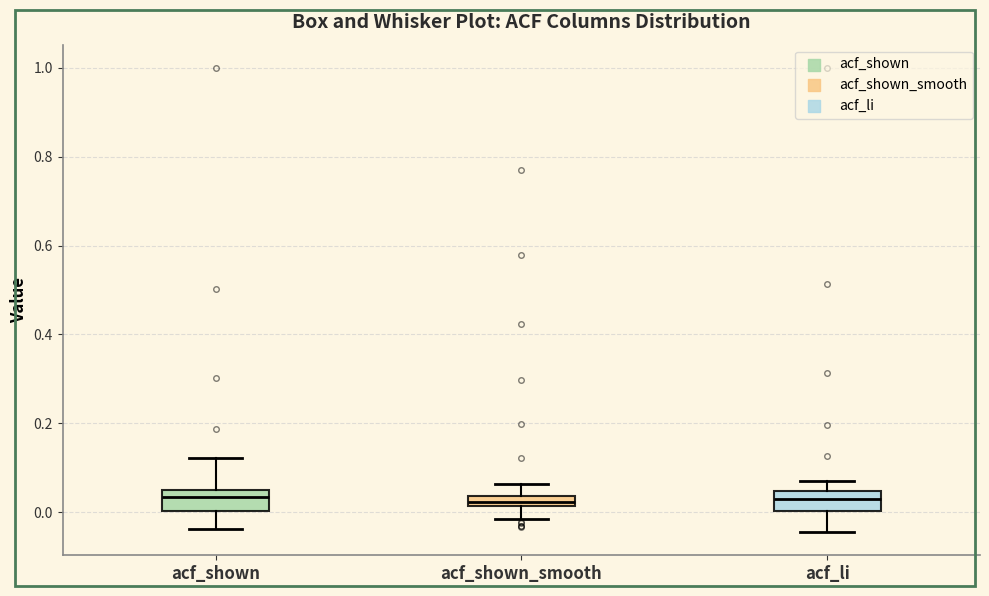

Where does the lower whisker of the box for acf_shown end on the y-axis? The values are not printed on the chart, so give them approximately, as read against the axis.

-0.04